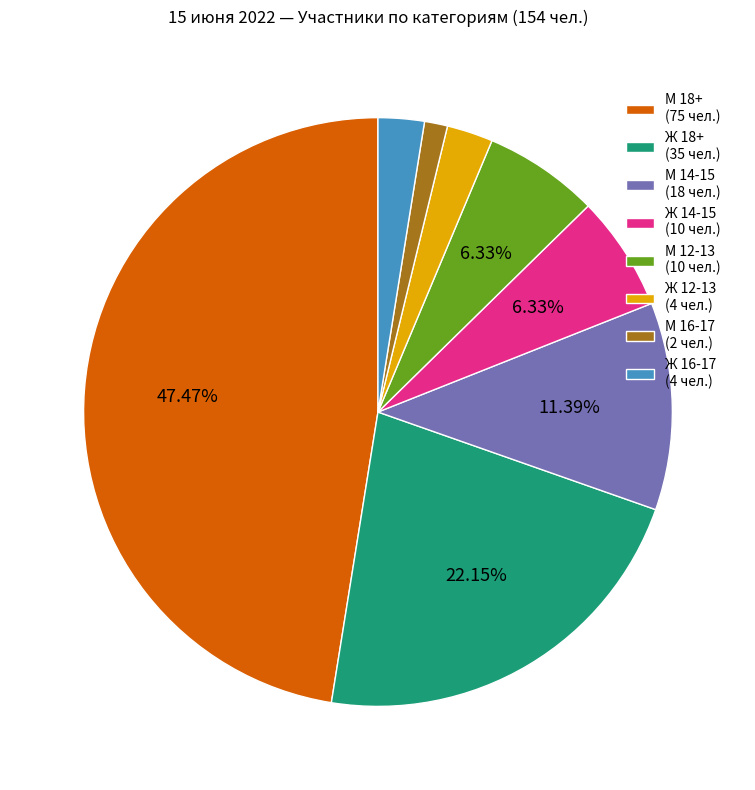

To the nearest percent, what is the difference between the М 12-13 and Ж 18+ slice percentages?

16%